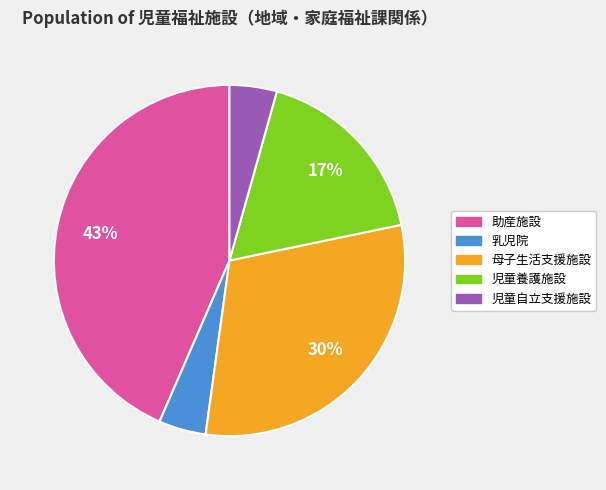

Which has a higher value, 児童養護施設 or 児童自立支援施設?

児童養護施設